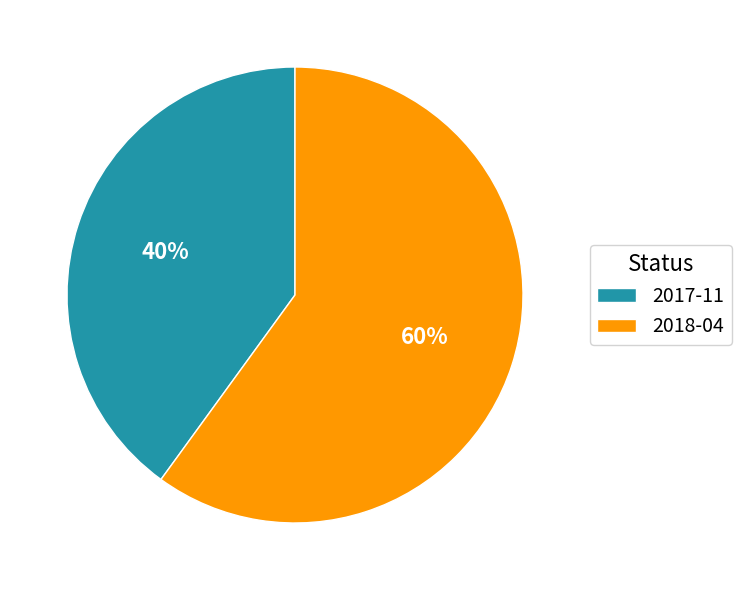

Which category accounts for the majority?

2018-04